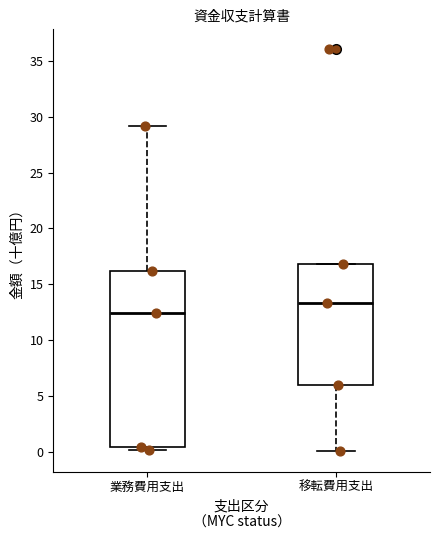

Reading left to right, read every box against the y-axis: the position of its median line, the range the box covers, and the ends of its whiskers. The values are not printed on the chart, so give them approximately, as read against the axis.

業務費用支出: median 12.5, box 0.5 to 16.0, whiskers 0.0 to 29.0
移転費用支出: median 13.5, box 6.0 to 17.0, whiskers 0.0 to 17.0